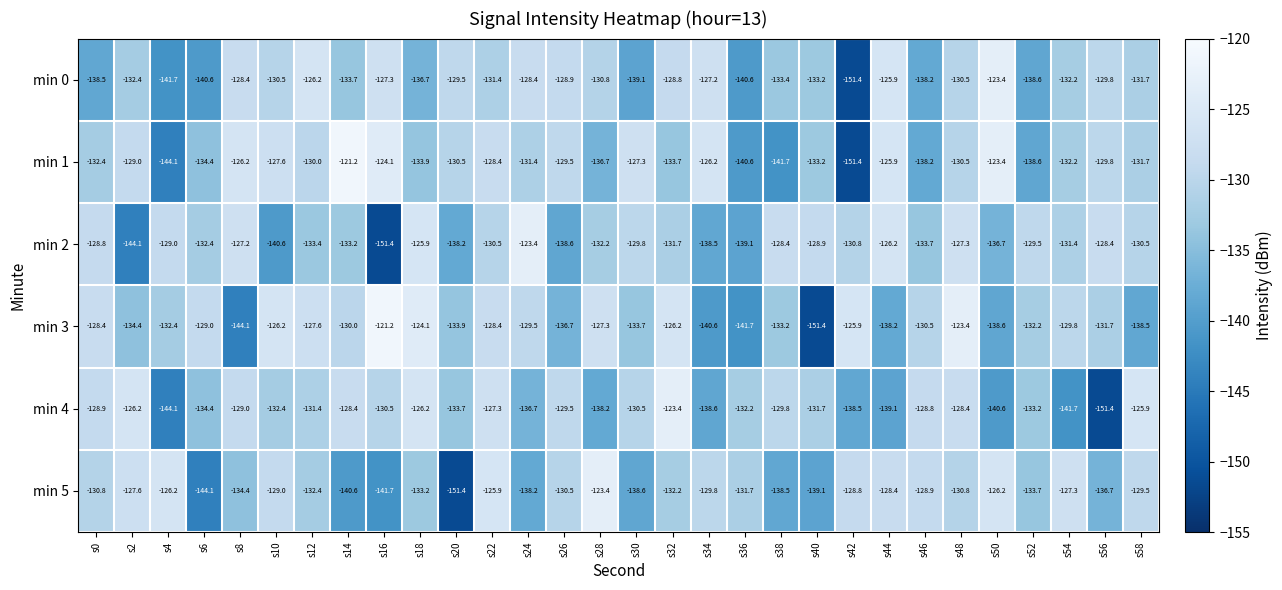

Between s12 and s32, which series saw the biggest shift?

min 4